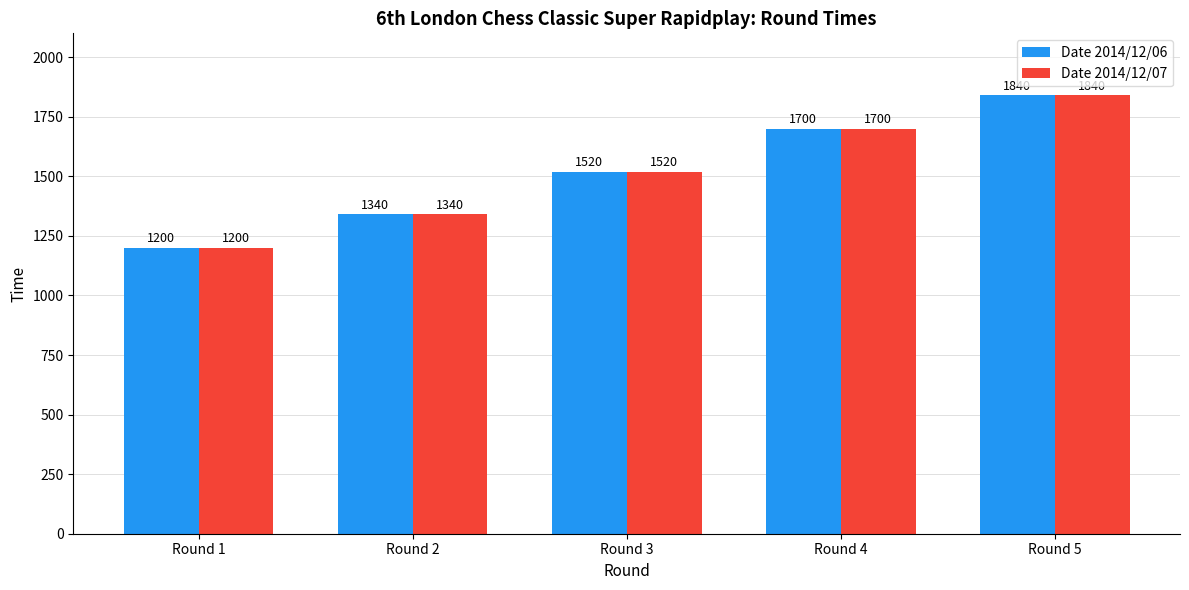

Where is Date 2014/12/07 nearest to the value 1520?

Round 3